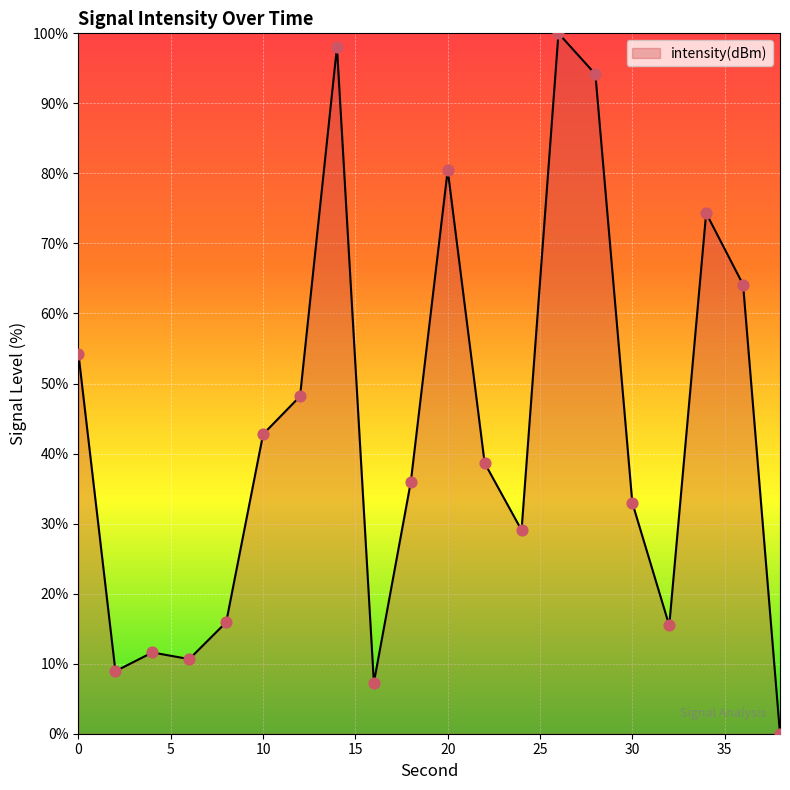

What is the greatest value displayed?

100.0